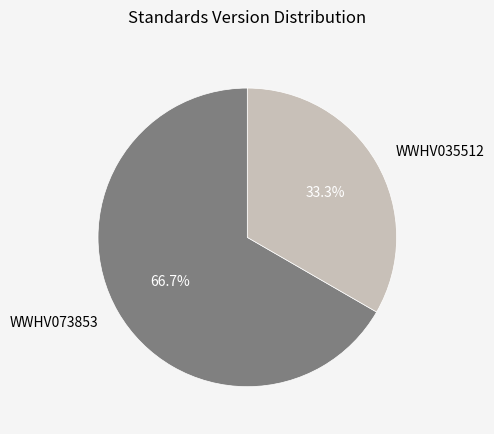

What percentage is NOT represented by WWHV035512?

66.7%